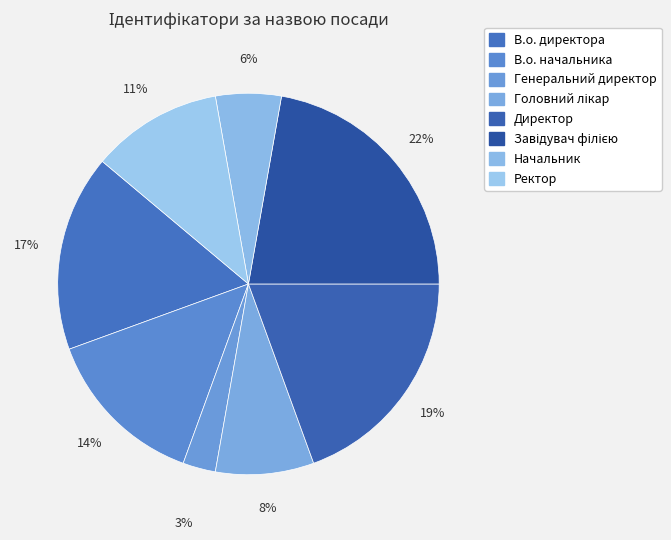

To the nearest percent, what is the average slice percentage?

12%